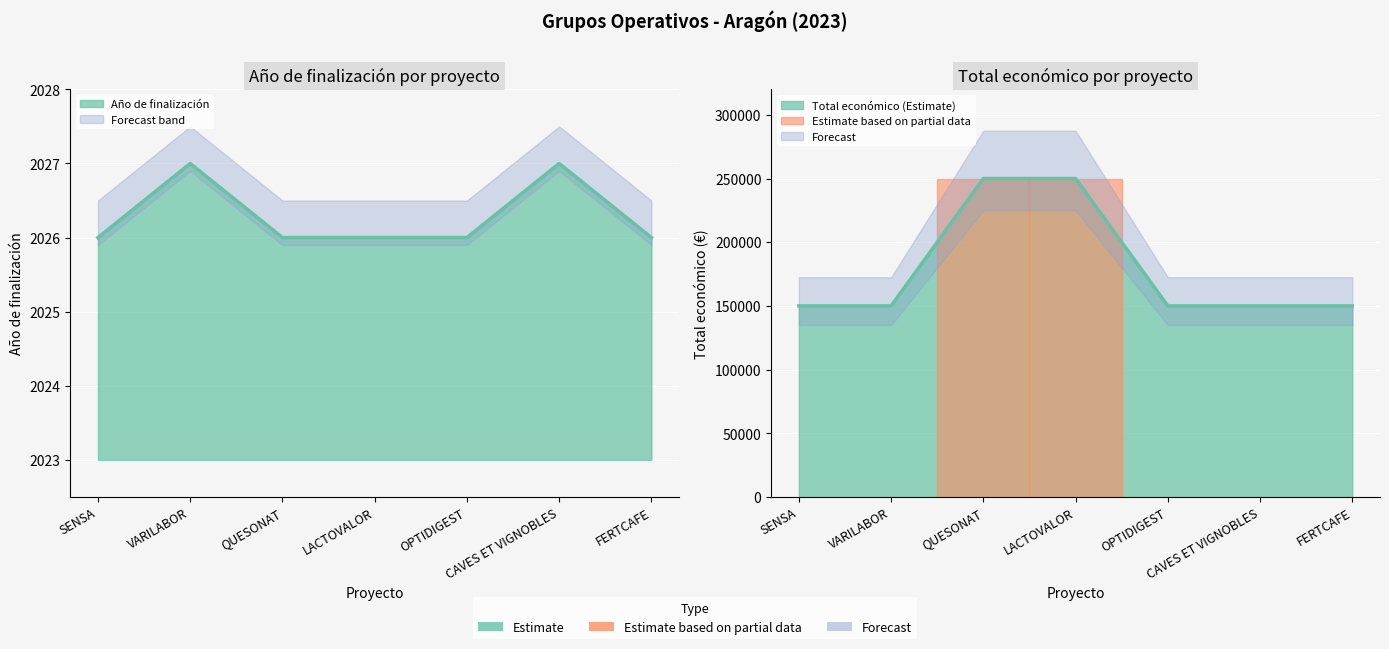

At which category is the sum across all series the highest?

QUESONAT